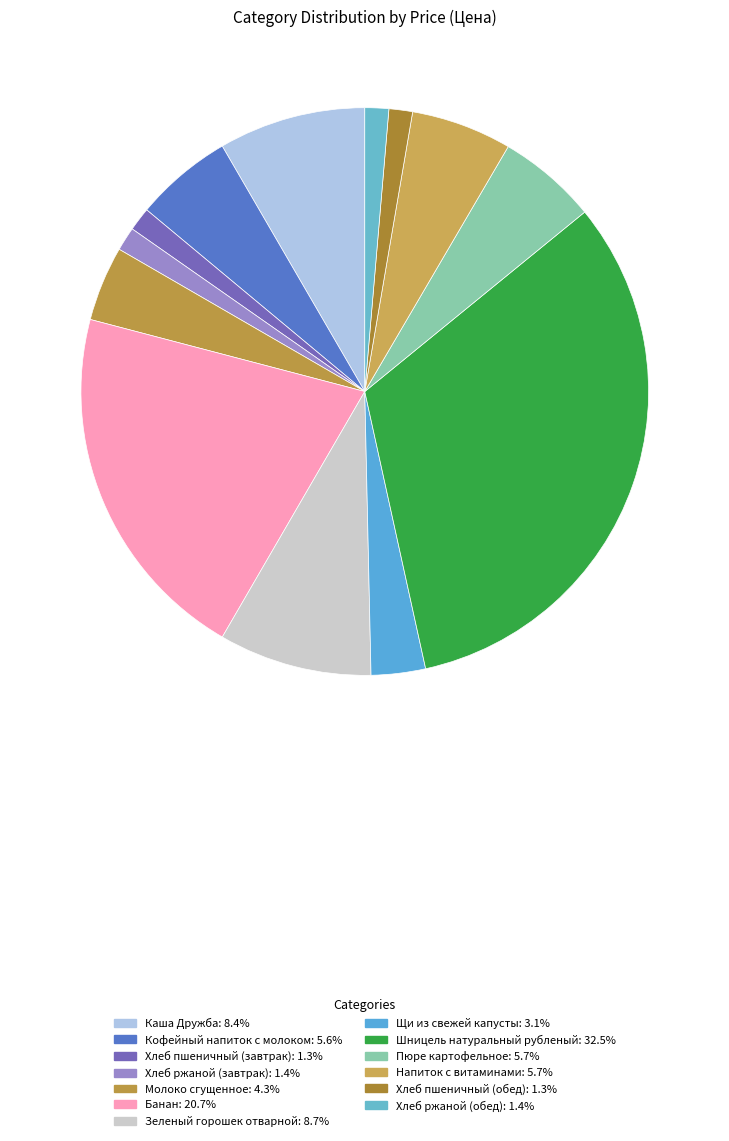

True or false: Молоко сгущенное accounts for 13% of the total.

False